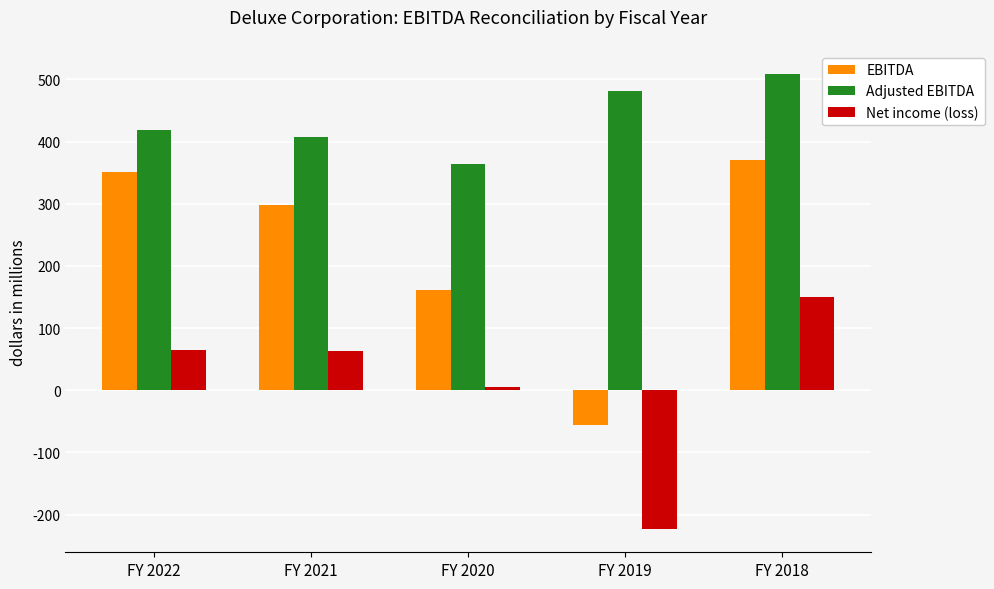

What is the average value of the Net income (loss) series?

11.9